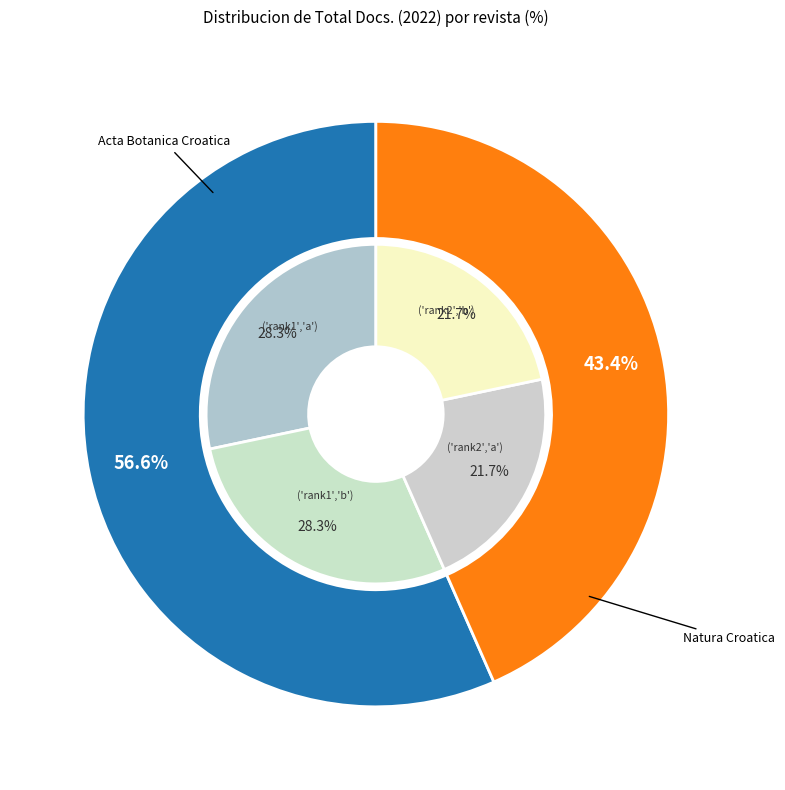

Rank the categories by value from highest to lowest.

Acta Botanica Croatica, Natura Croatica